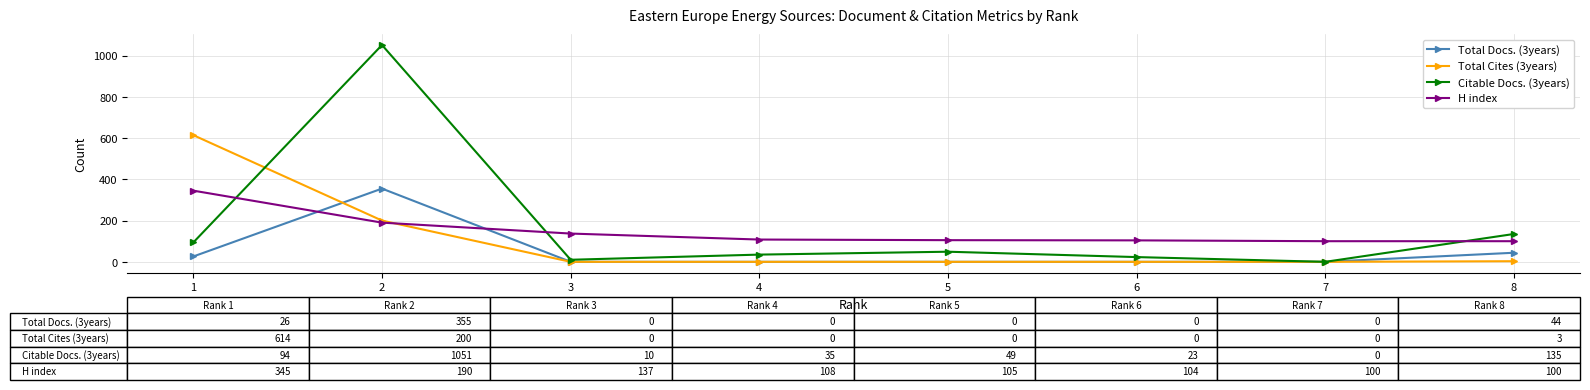

Which category has the highest value across all series?

2